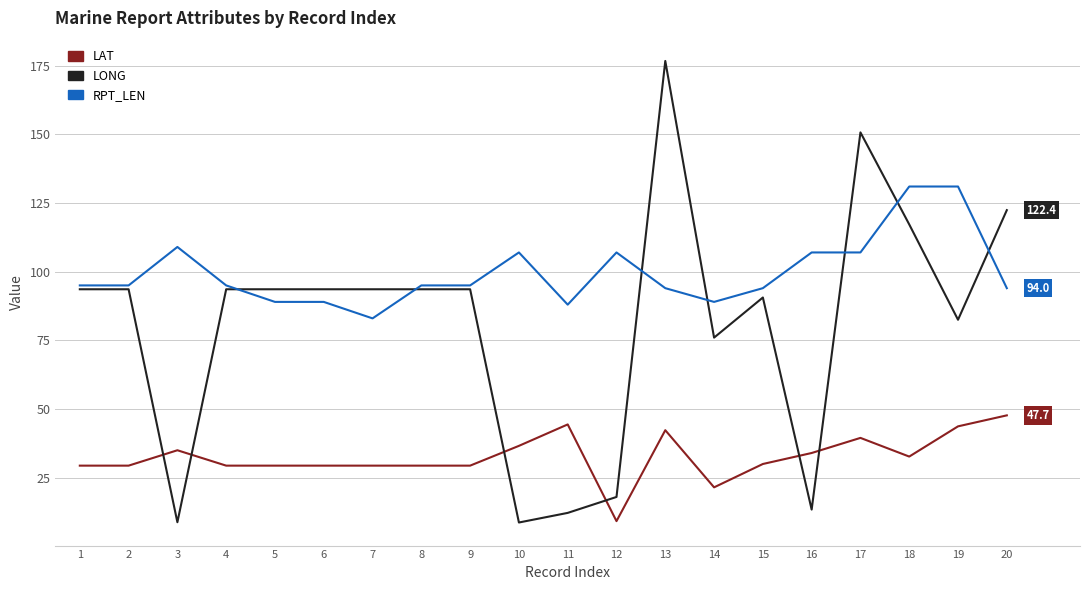

Rank the series by their average value, from highest to lowest.

RPT_LEN, LONG, LAT